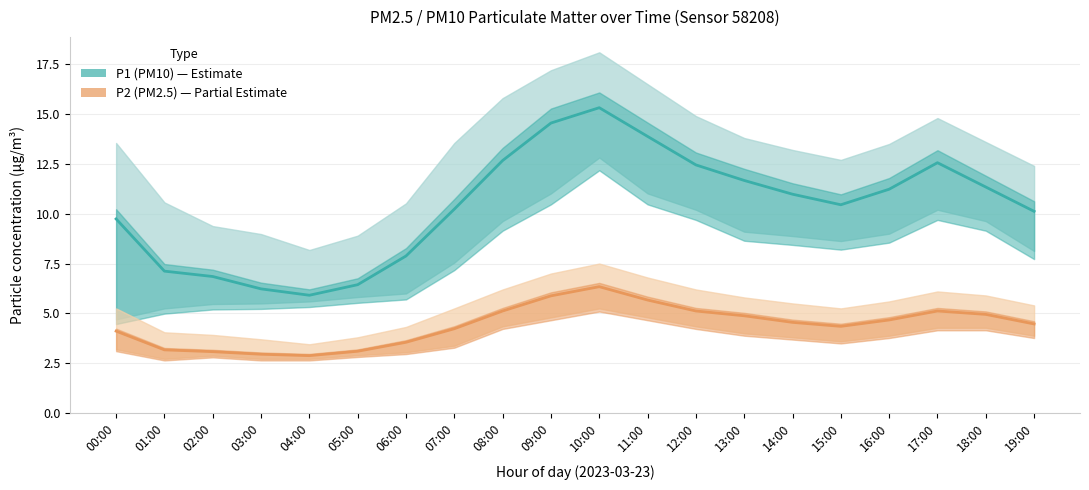

What is the difference between the second highest and minimum values in the P2 (PM2.5) series?

3.0